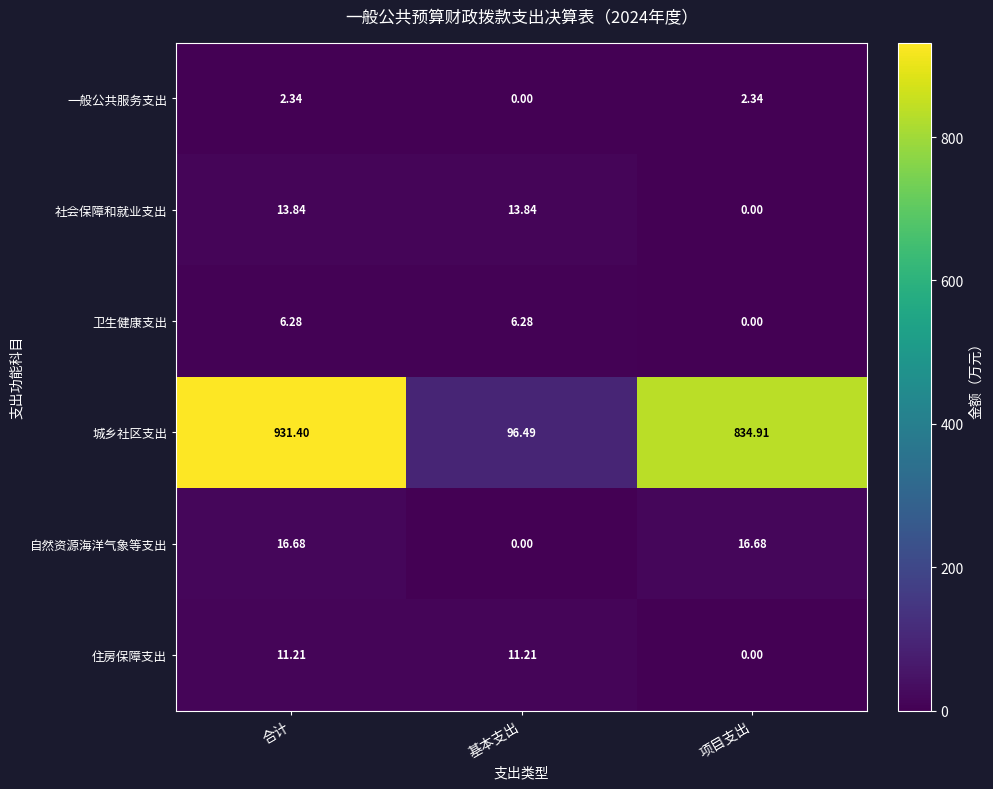

Where does the 社会保障和就业支出 series first go above 13?

合计